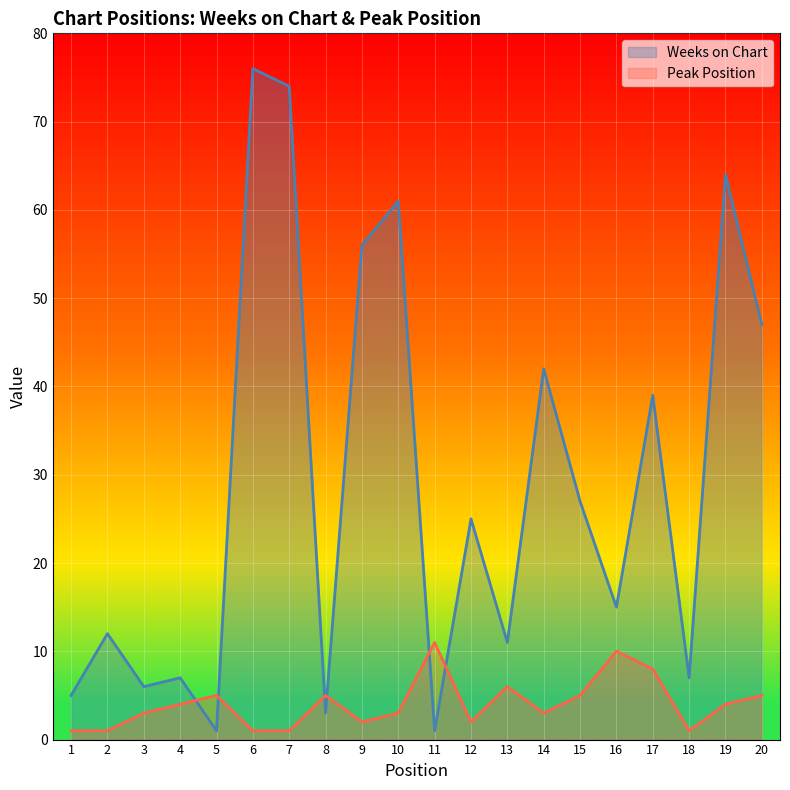

How many categories are shown in the chart?

20